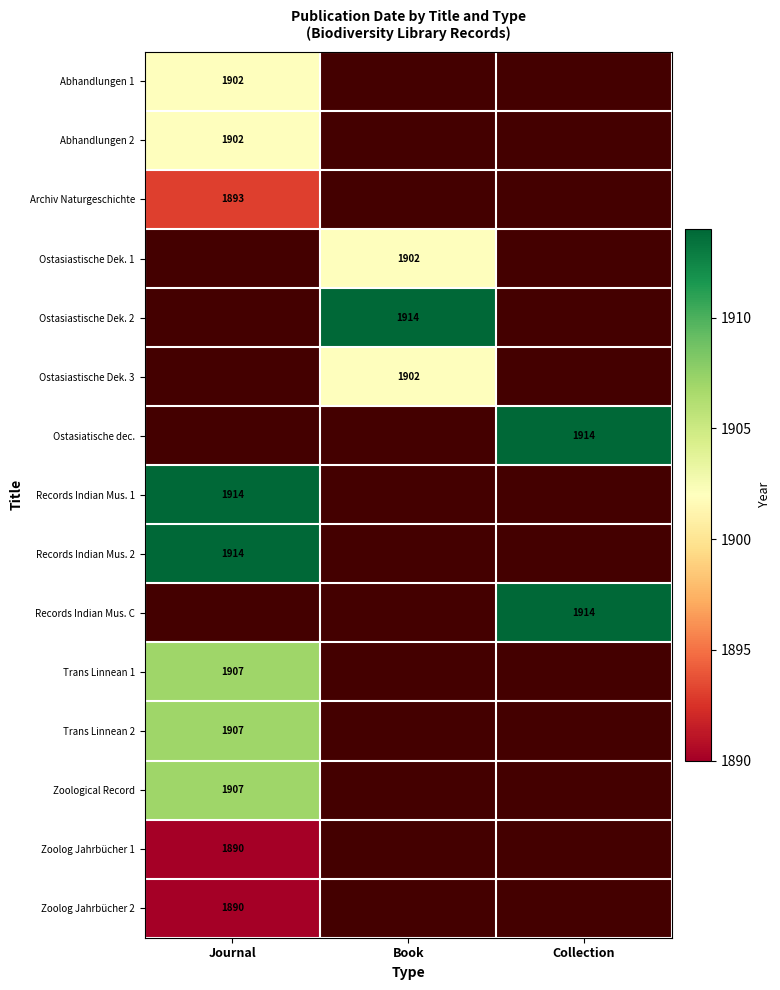

True or false: Ostasiastische Dek. 1 has a value of 1902 at Book.

True